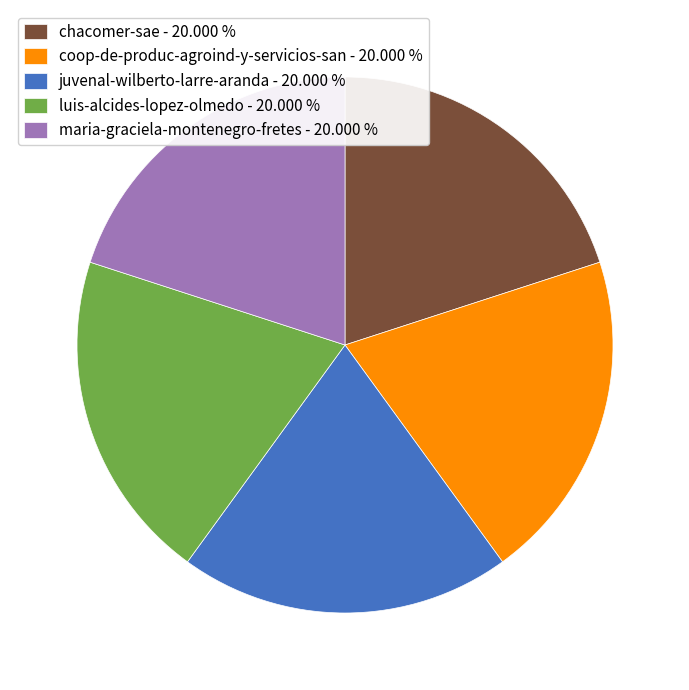

Do coop-de-produc-agroind-y-servicios-san - 20.000 % and chacomer-sae - 20.000 % together represent more than half of the pie?

No